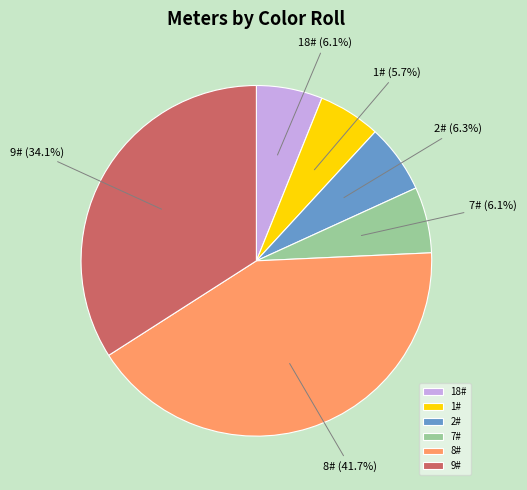

Which slice is the largest?

8#